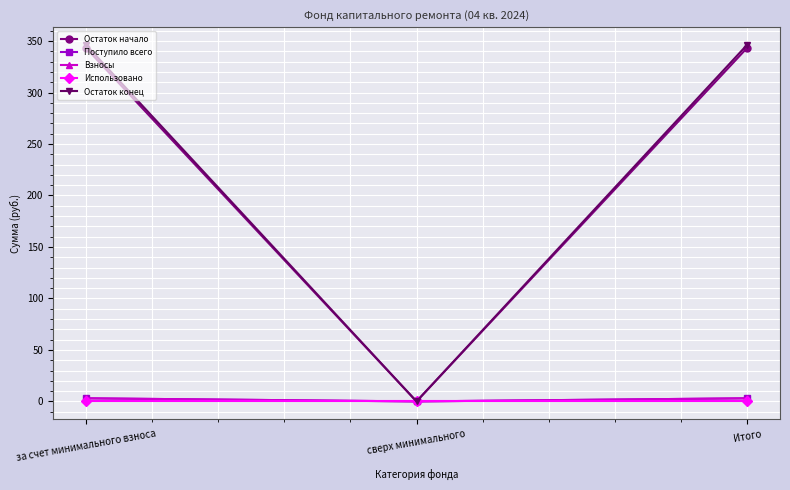

The value of Взносы at сверх минимального is 0.0. True or false?

True